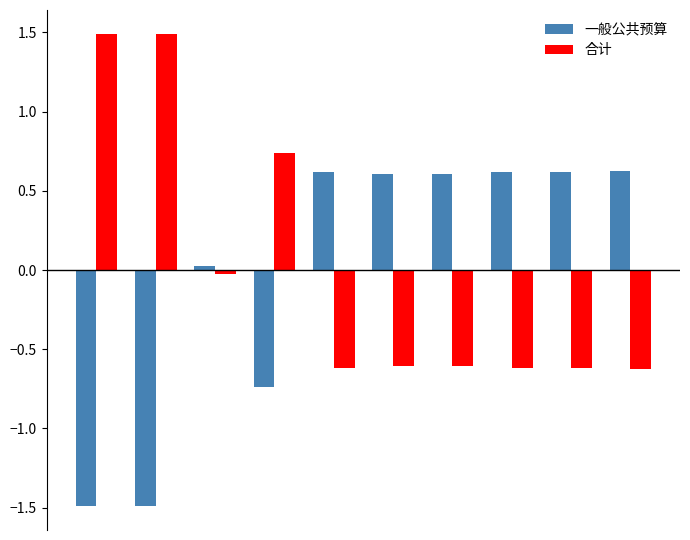

What is the difference between the second highest and second lowest values in the 一般公共预算 series?

2.1